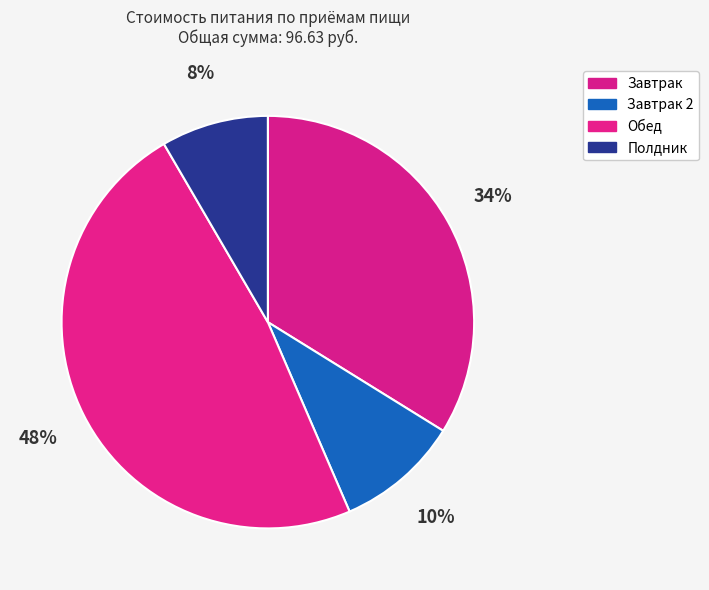

Between Завтрак 2 and Завтрак, which is larger?

Завтрак